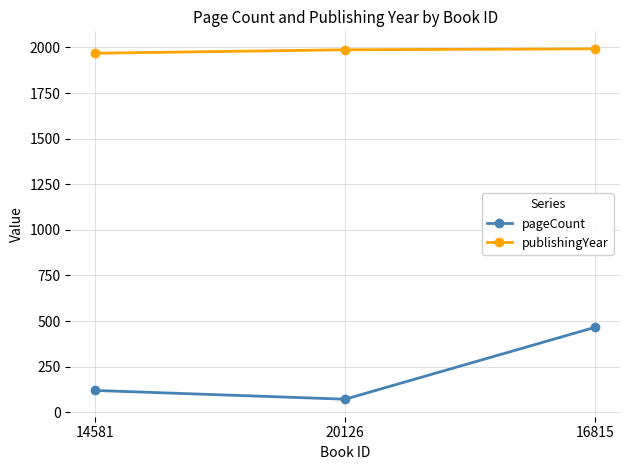

Rank the series by their maximum value, from lowest to highest.

pageCount, publishingYear